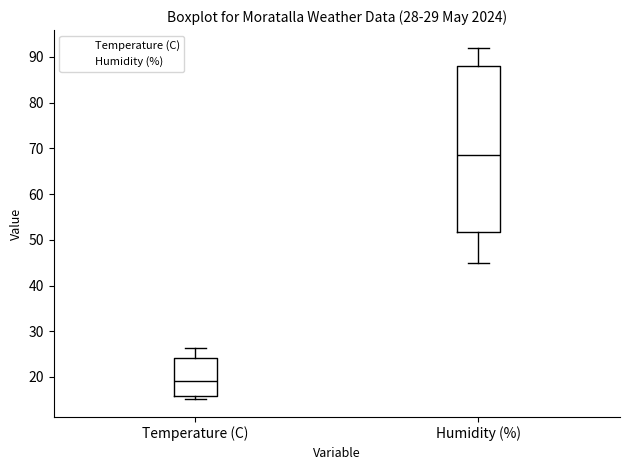

Which box is the tallest, from its lower edge to its upper edge?

Humidity (%)